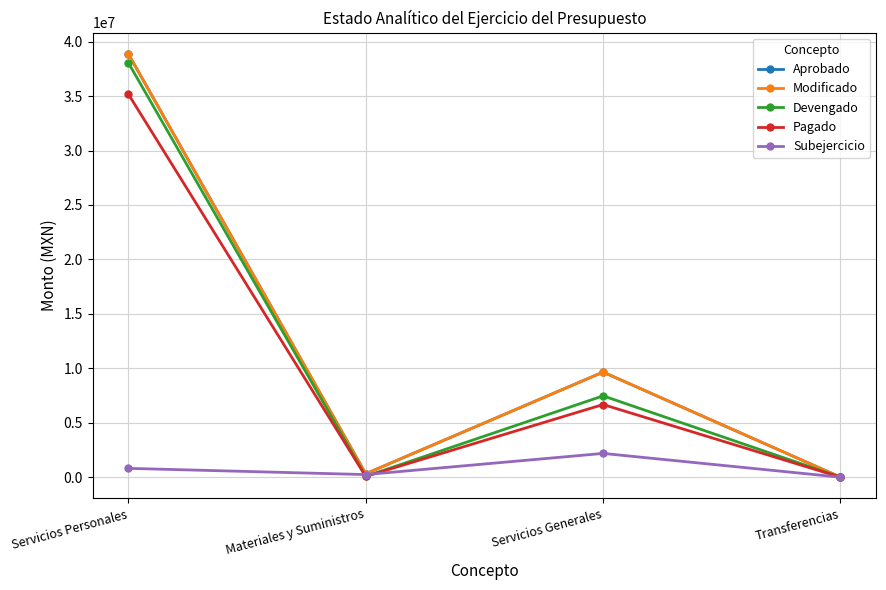

At which category is the sum across all series the highest?

Servicios Personales